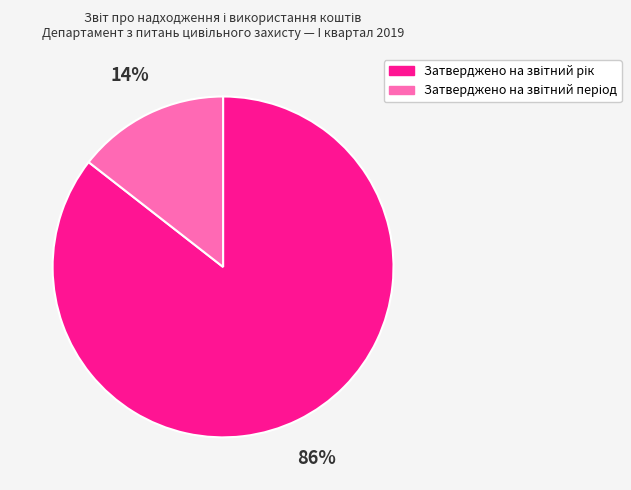

Is there any slice that represents more than half of the pie?

Yes